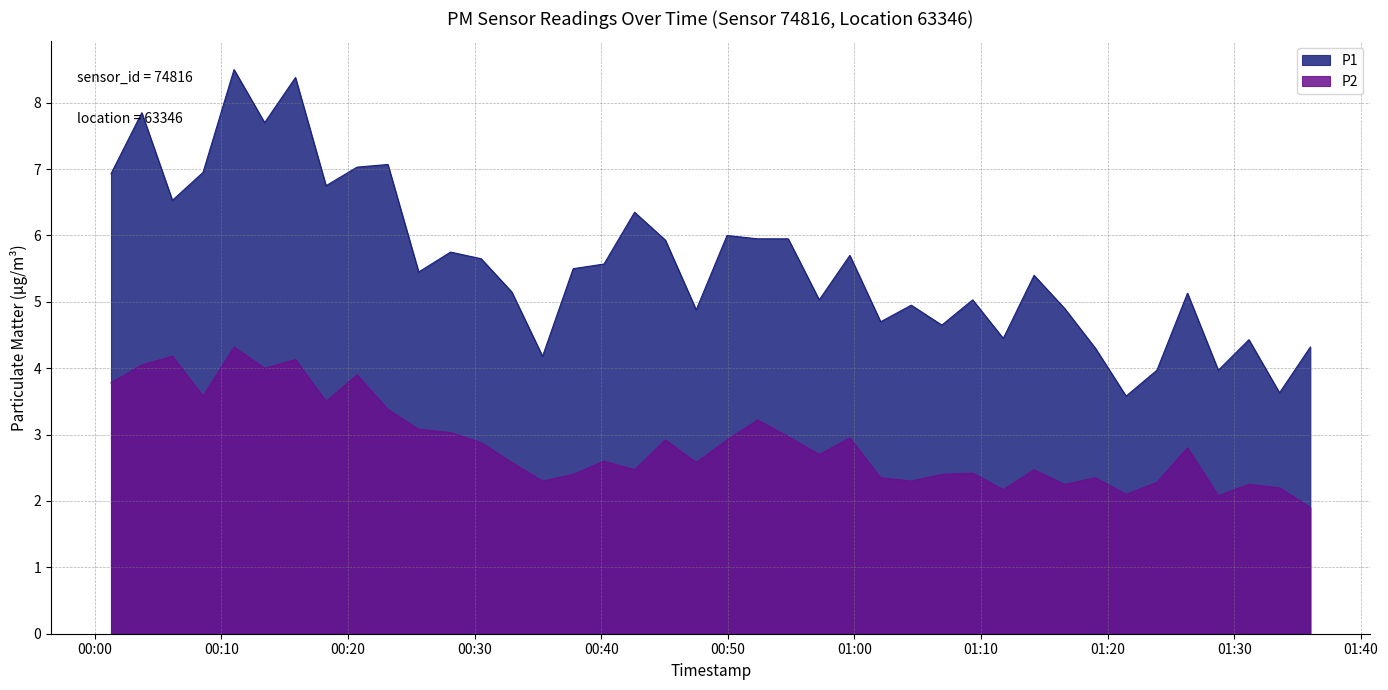

Which label corresponds to the largest value in the chart?

2023-01-19T00:11:00